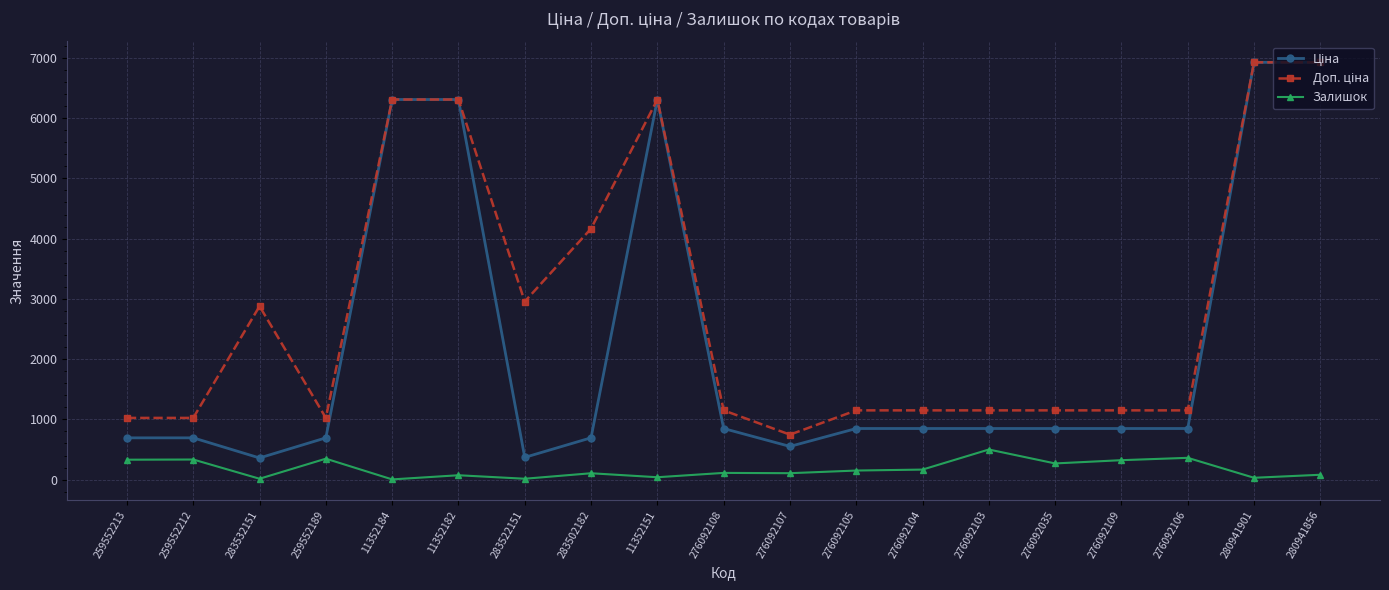

At how many categories does at least one series exceed 3318?

6